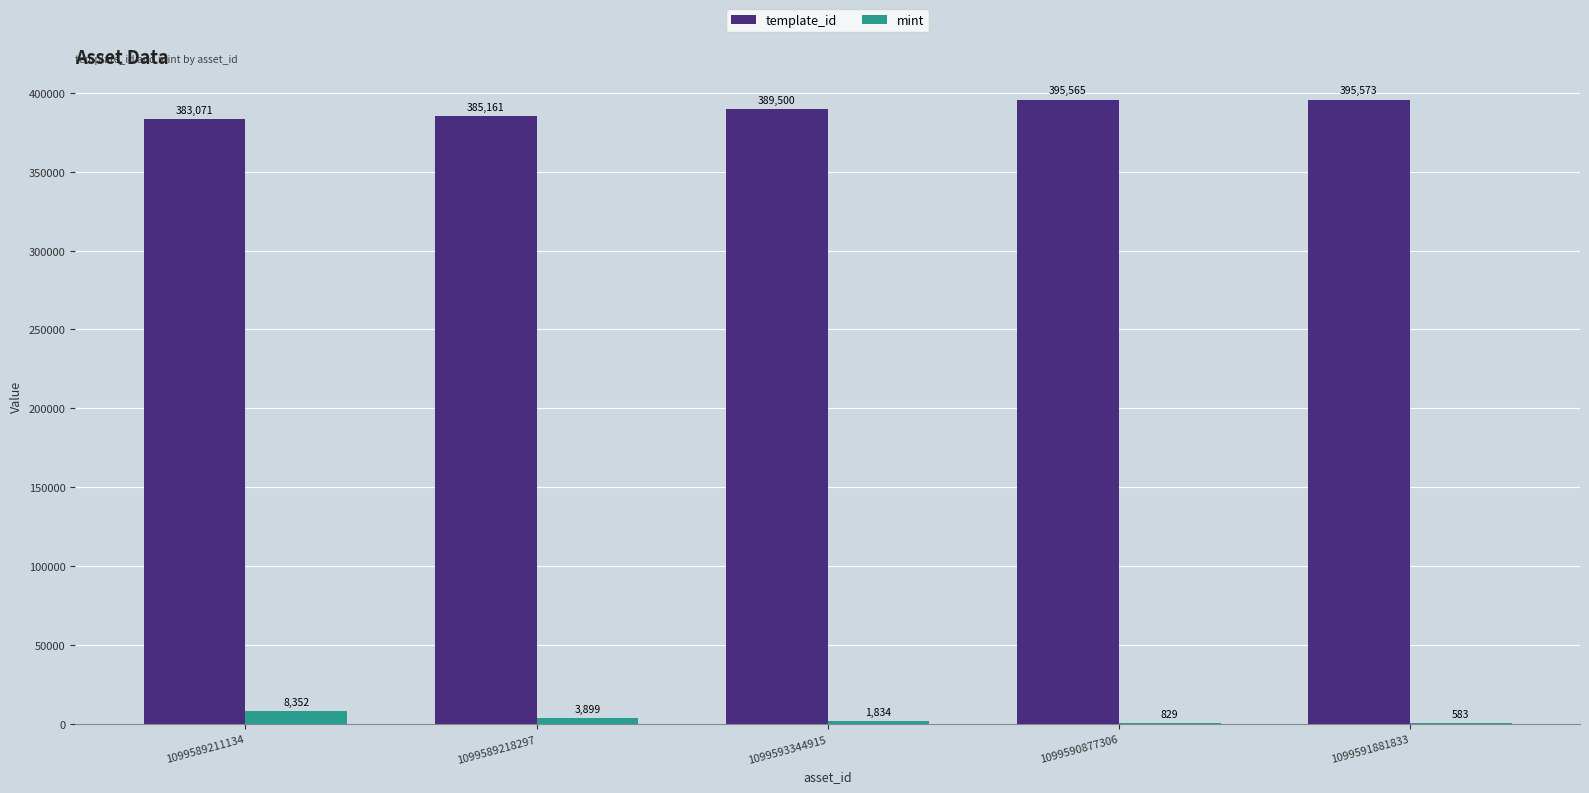

What is the sum of all mint values?

15497